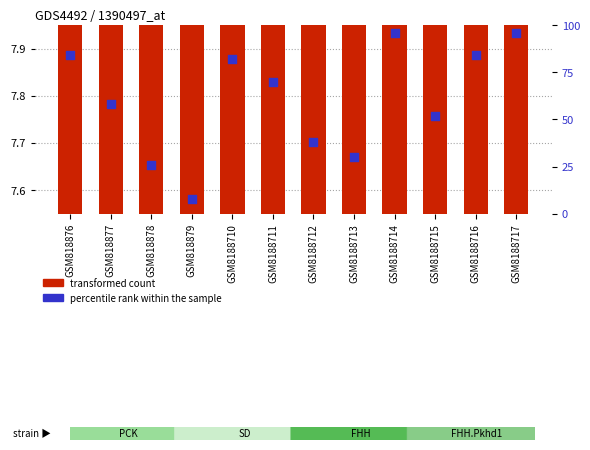

At which category is the sum across all series the highest?

GSM8188714